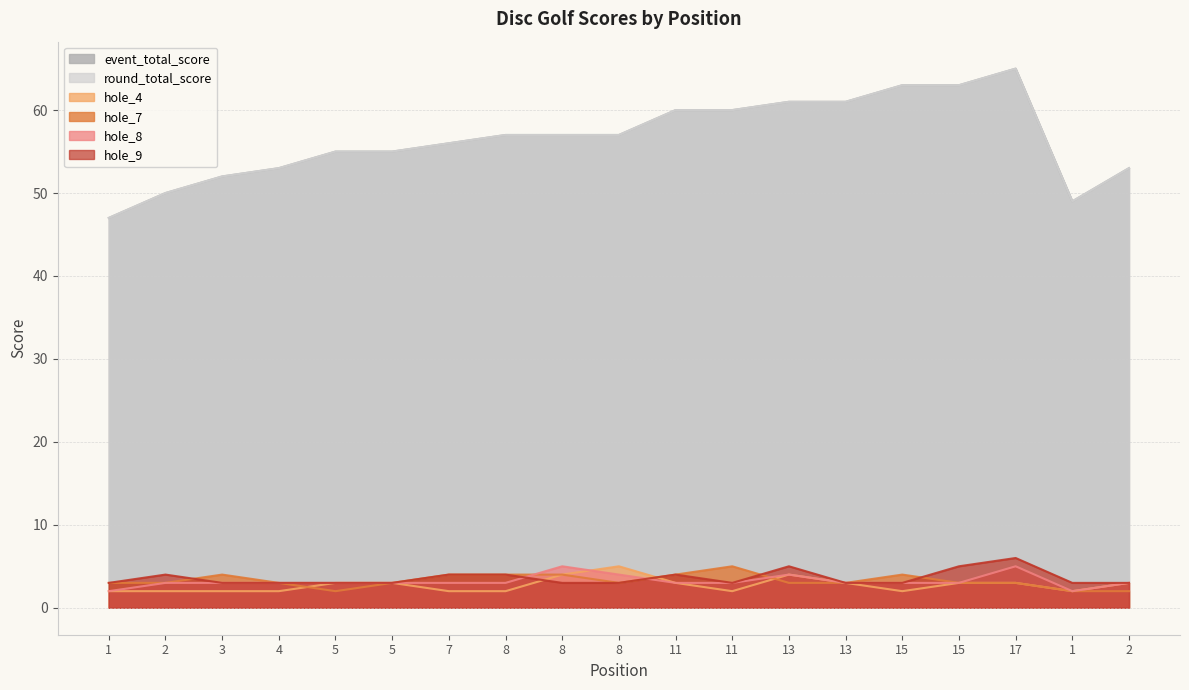

Which series changed the most between 8 and 17?

event_total_score